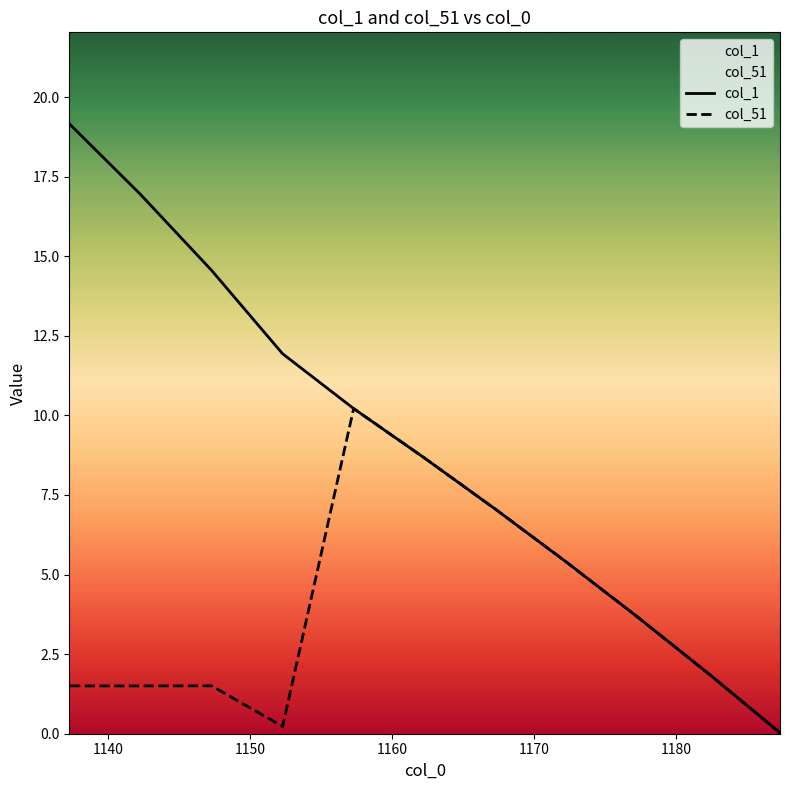

Is the value of col_1 at 1140 greater than the value of col_51 at 8?

Yes